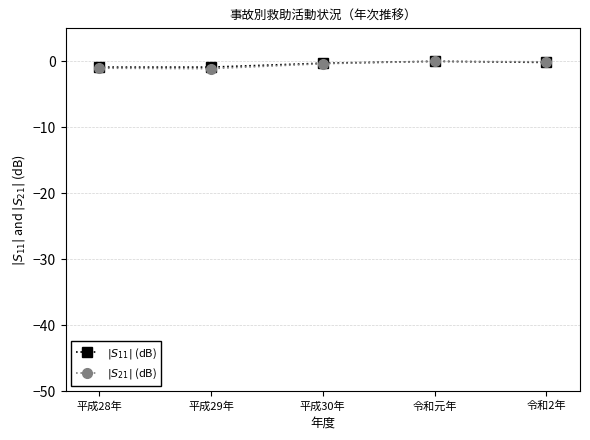

What position from the right is 平成30年?

3